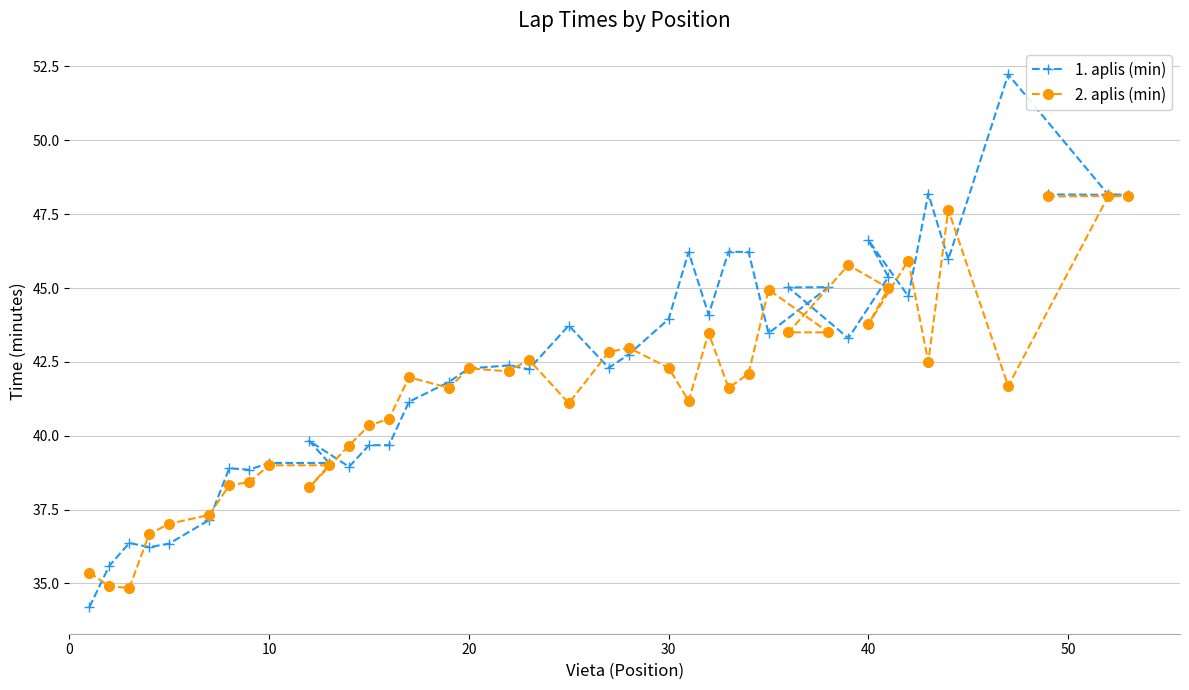

What is the difference between the second highest and minimum values in the 1. aplis (min) series?

14.0